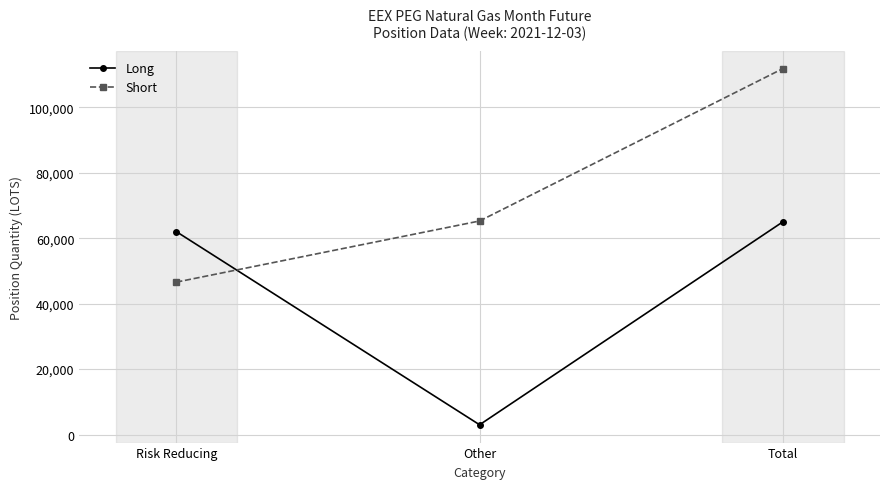

True or false: Long has a value of 62019.0 at Risk Reducing.

True